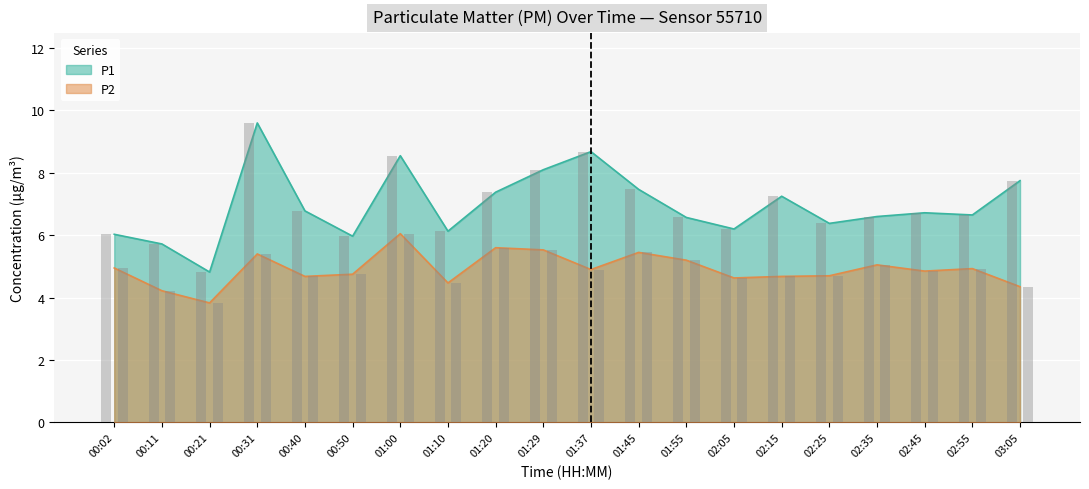

Is the value of P2 at 02:55 greater than the value of P1 at 00:40?

No